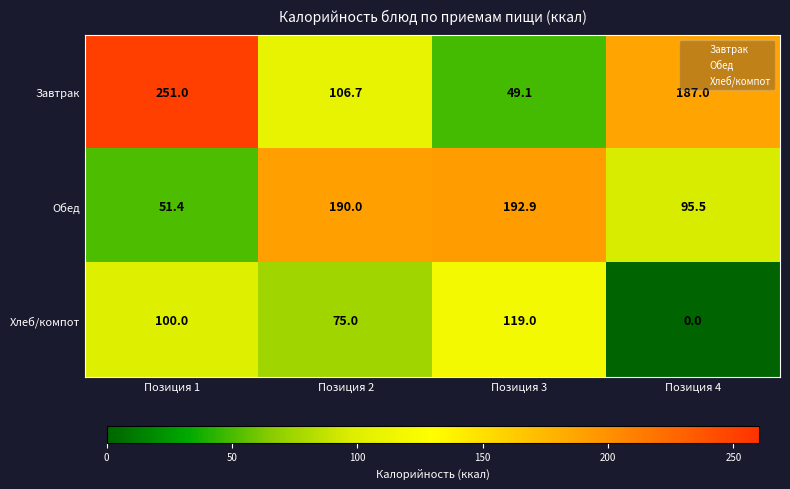

Rank the series by their average value, from lowest to highest.

Хлеб/компот, Обед, Завтрак